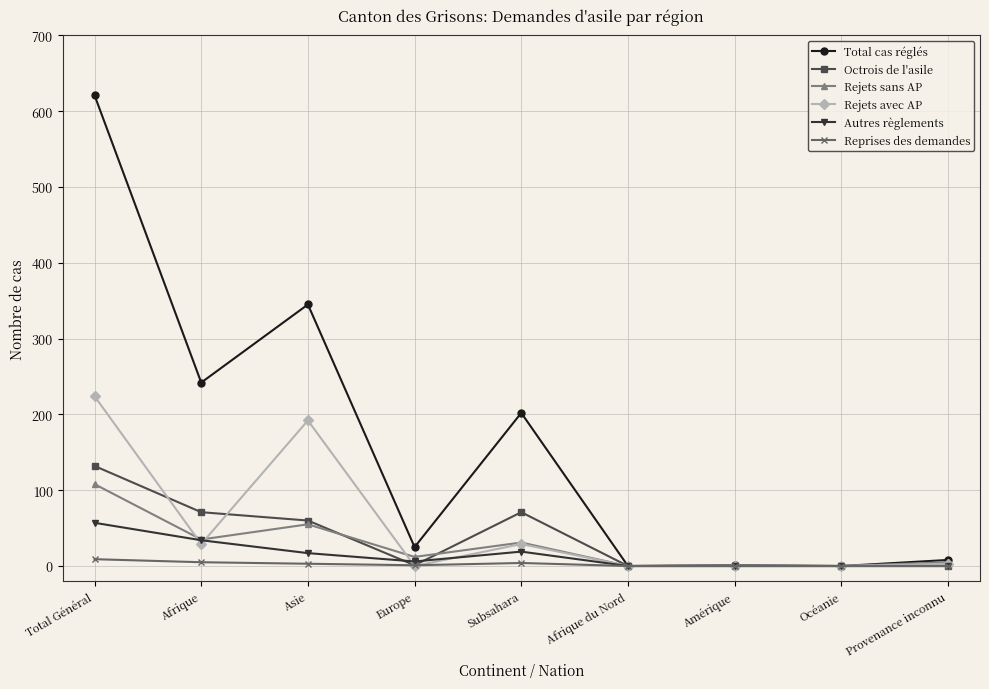

At which category is the sum across all series the highest?

Total Général